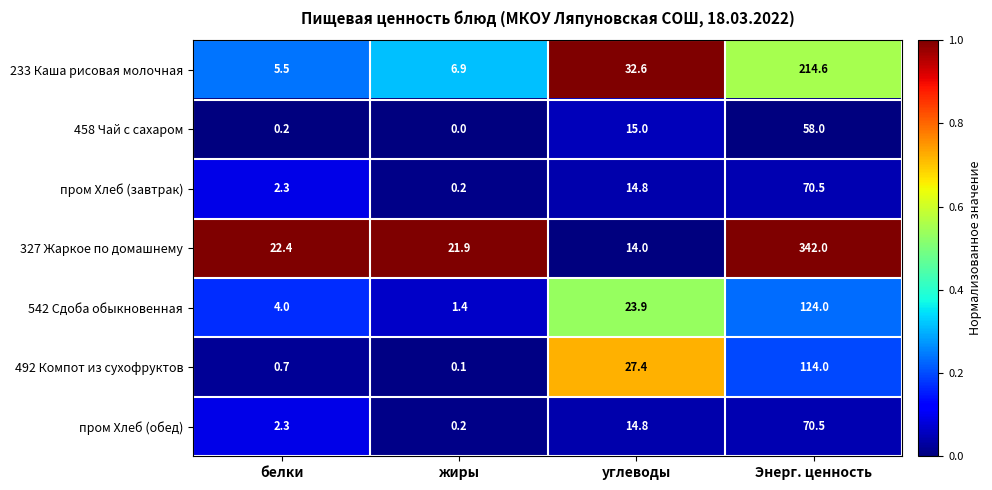

The 458 Чай с сахаром series shows 0.2 at белки. True or false?

True